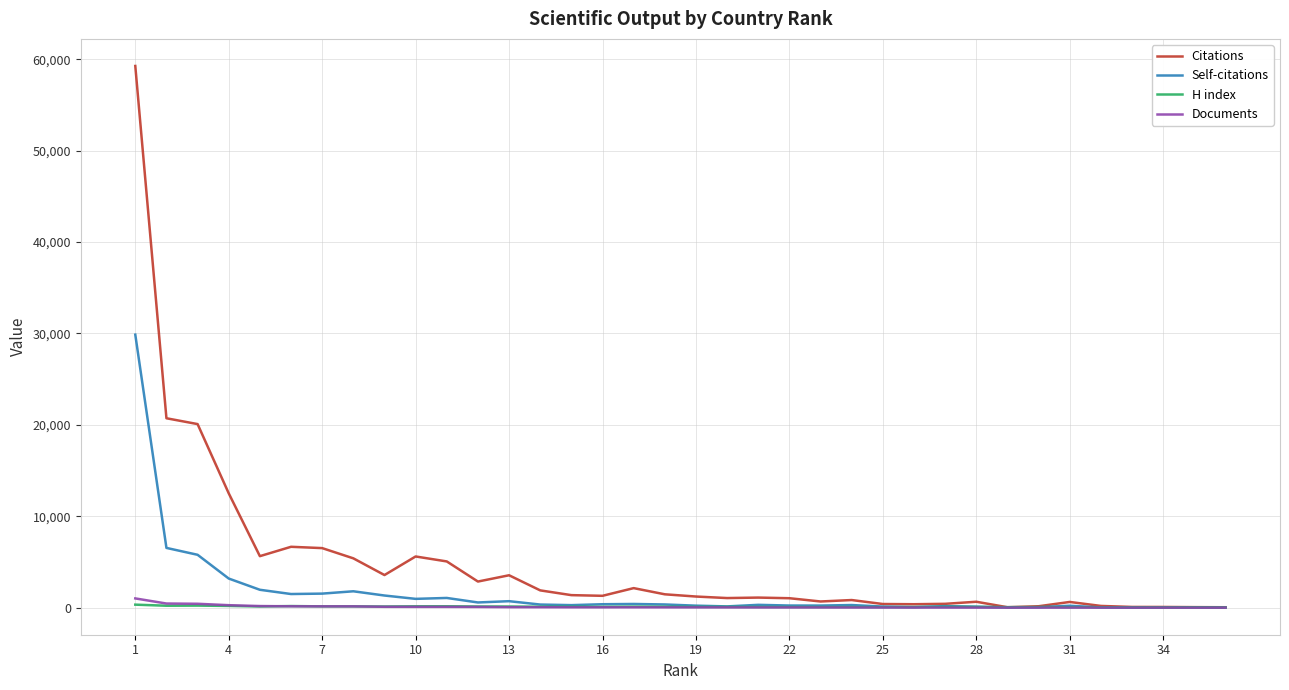

What is the greatest value displayed?

59264